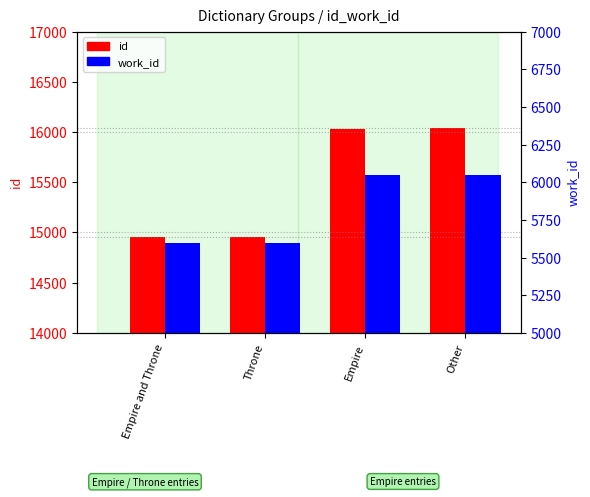

What is the label of the 1st bar from the left?

Empire and Throne